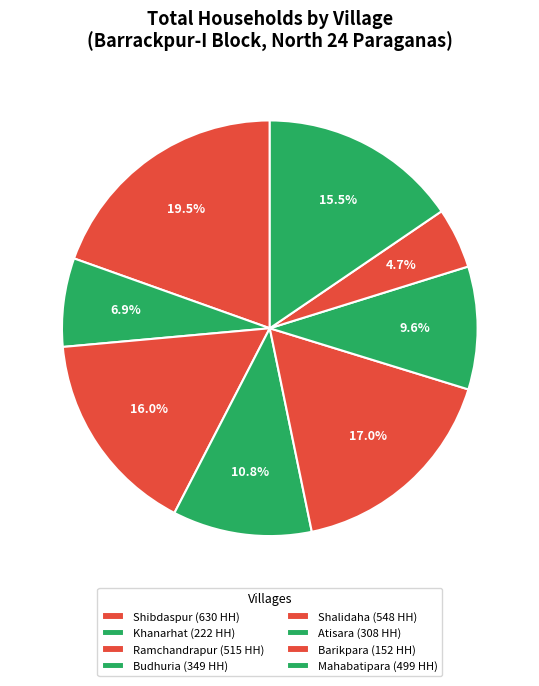

Which category has the smallest portion of the pie?

Barikpara